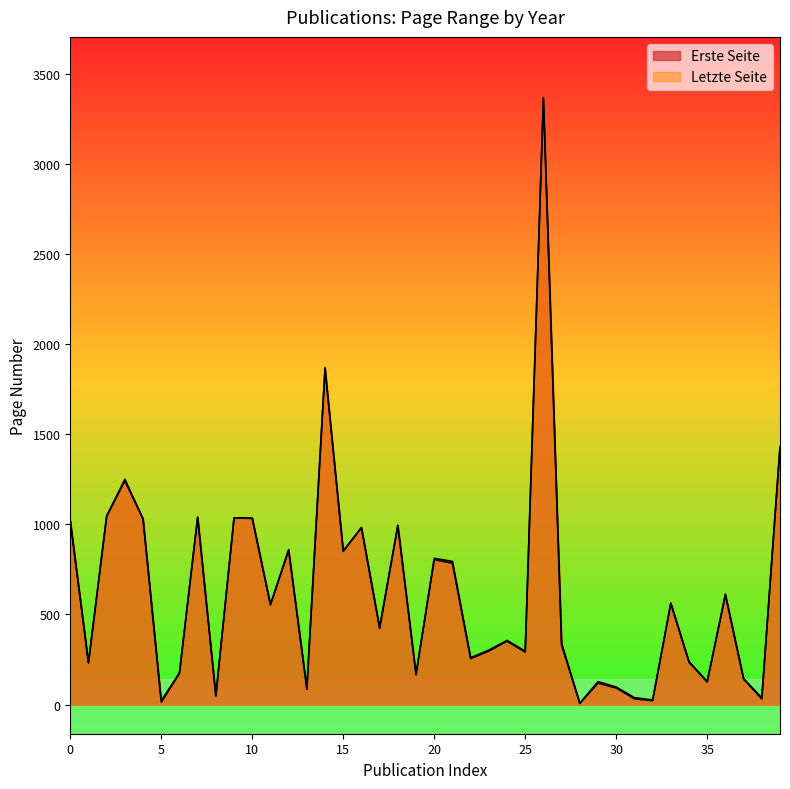

What is the average value of the Erste Seite series?

614